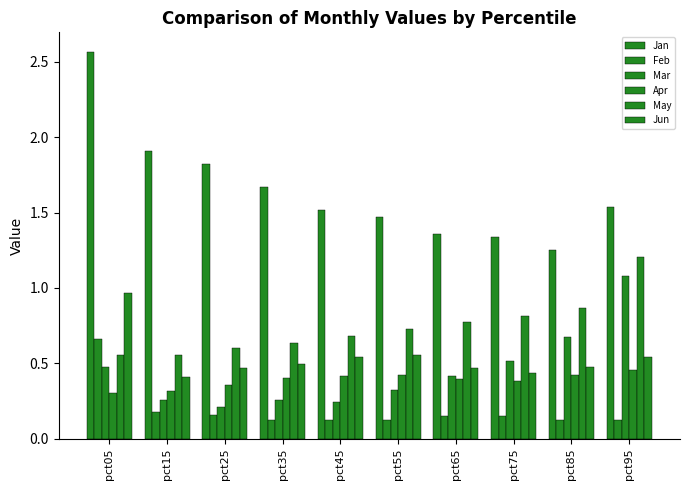

Which series has the largest total across all categories?

Jan